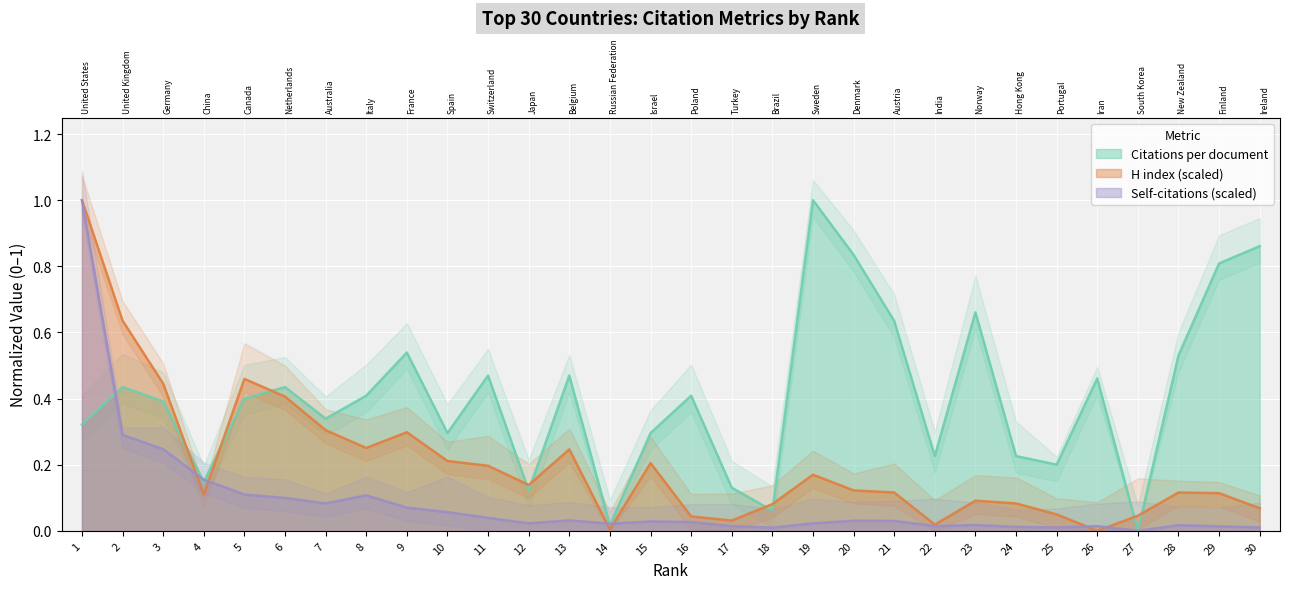

True or false: Self-citations (scaled) has a value of 0.0 at 28.

True